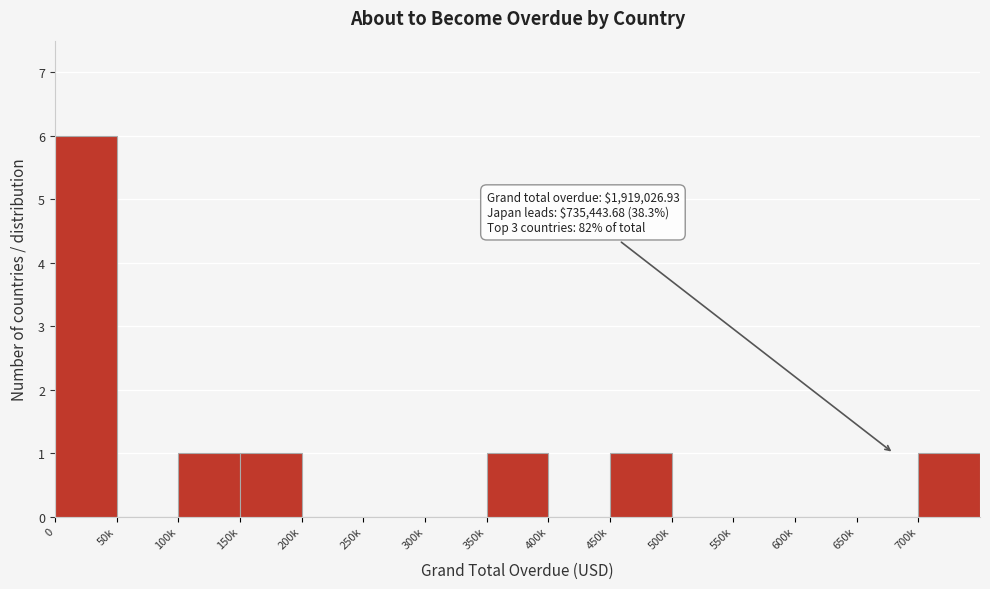

Reading right to left, transcribe all the data shown in this chart.

700k=1	650k=0	600k=0	550k=0	500k=0	450k=1	400k=0	350k=1	300k=0	250k=0	200k=0	150k=1	100k=1	50k=0	0=6